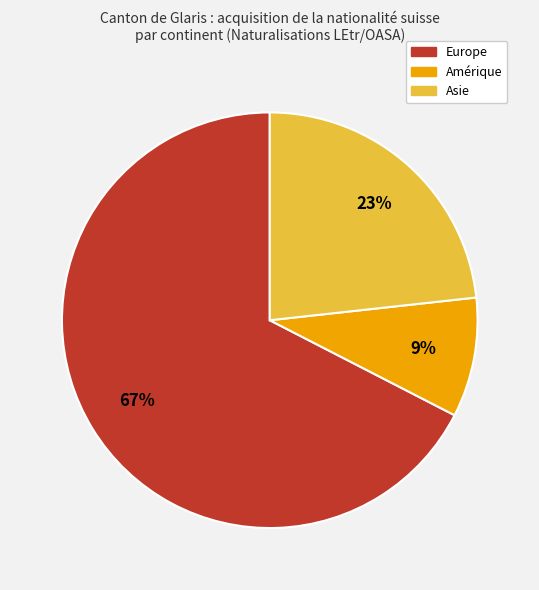

To the nearest percent, what is the average slice percentage?

33%